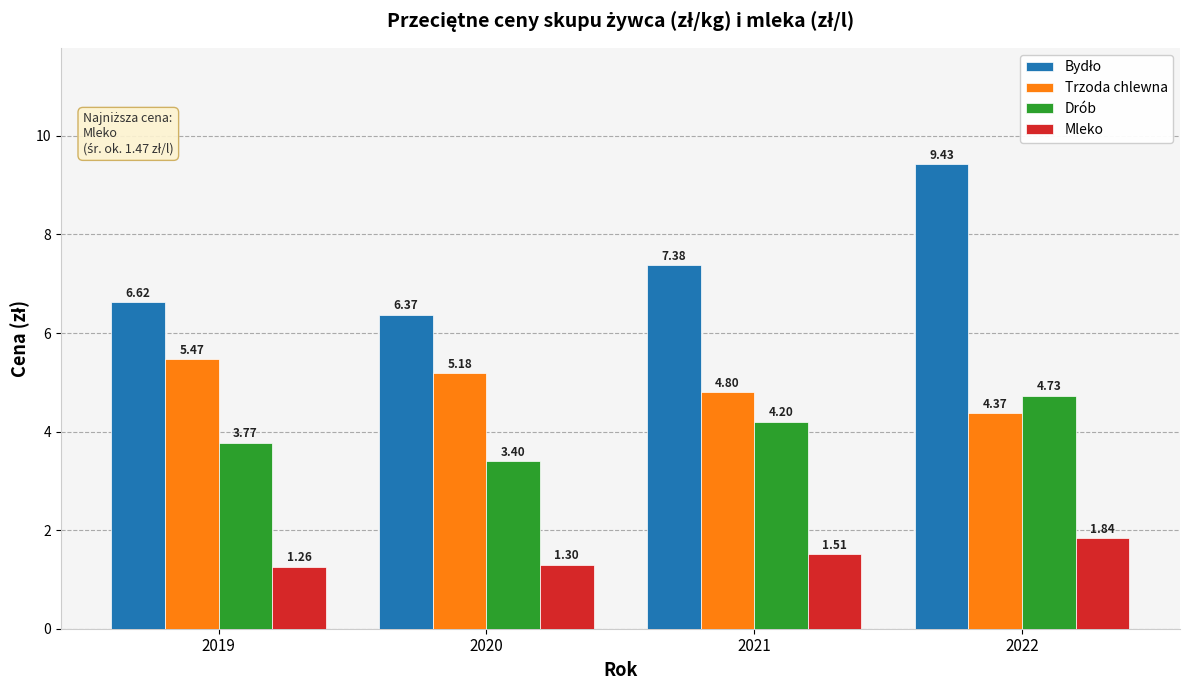

What is the total value across all series at 2021?

17.9